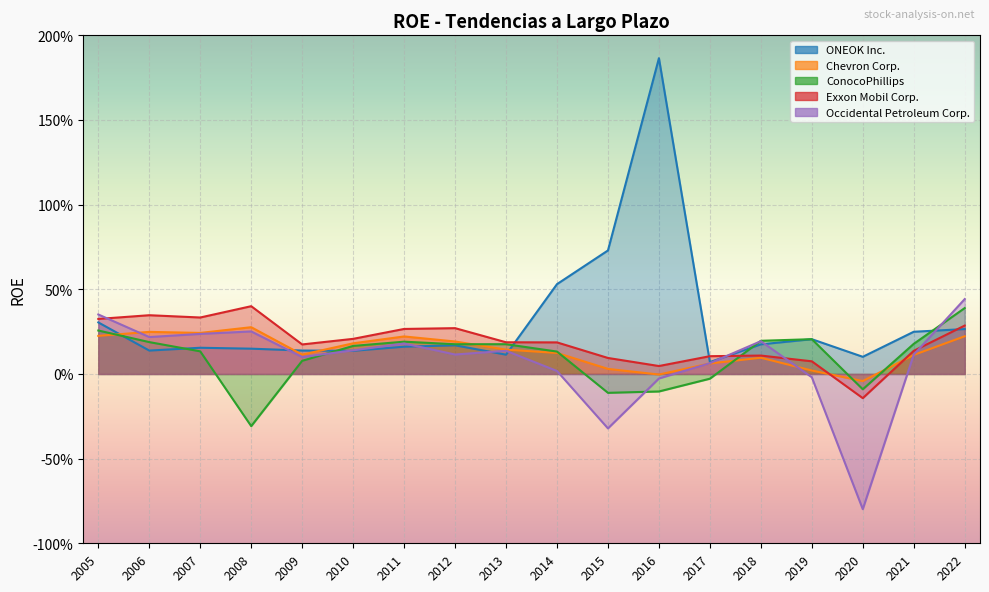

What is the smallest value displayed?

-0.8